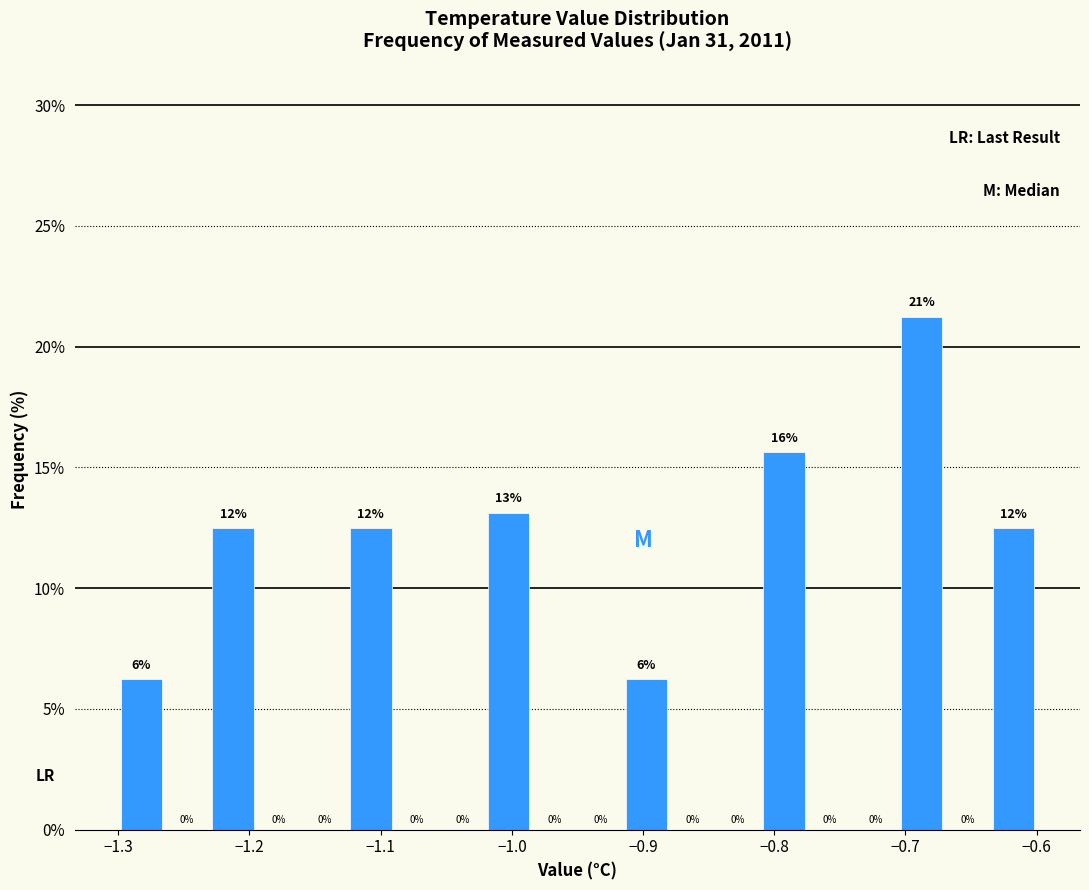

Around what value on the x-axis is the tallest bar? Give the approximate position of its centre, as read against the axis.

-0.69